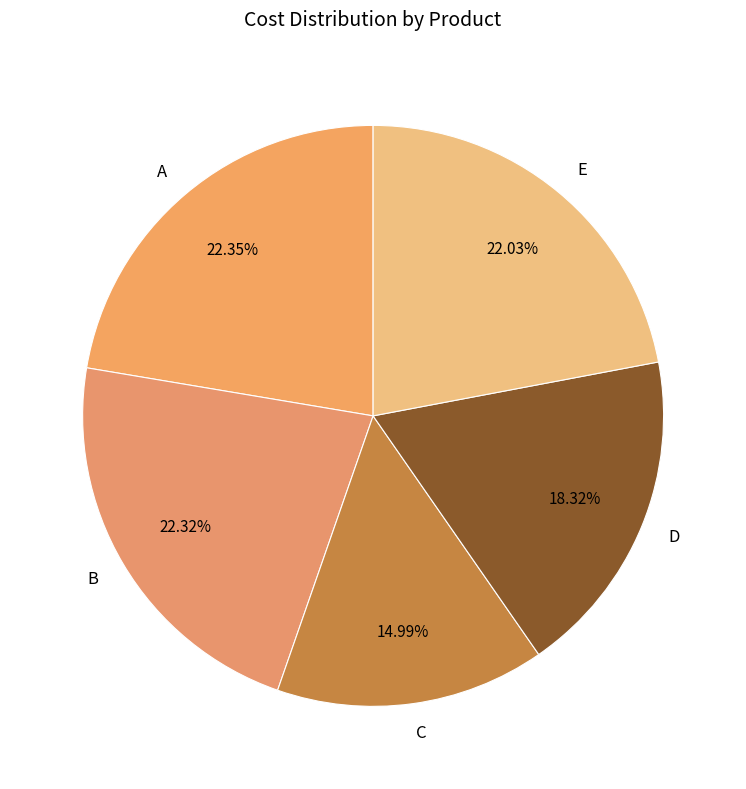

To the nearest percent, what is the combined percentage of C and D?

33%